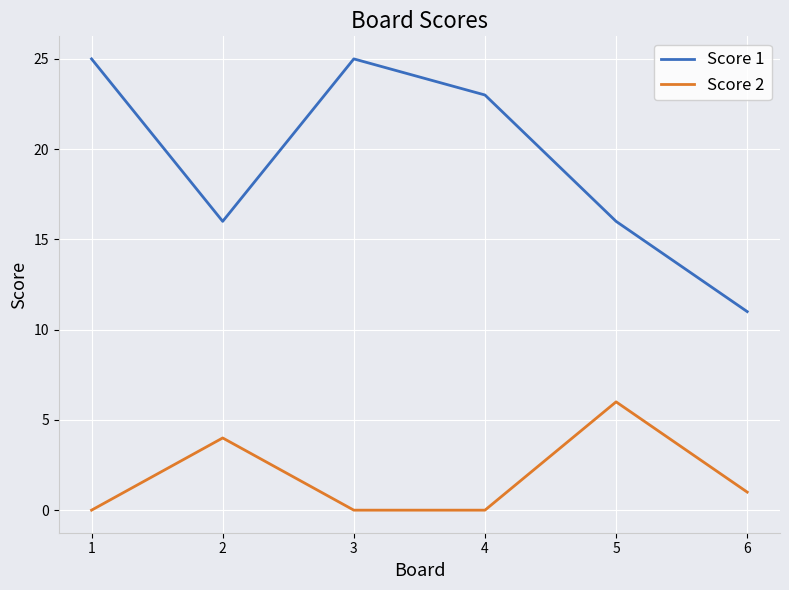

Count the Score 2 values in the range 0 to 4.

5